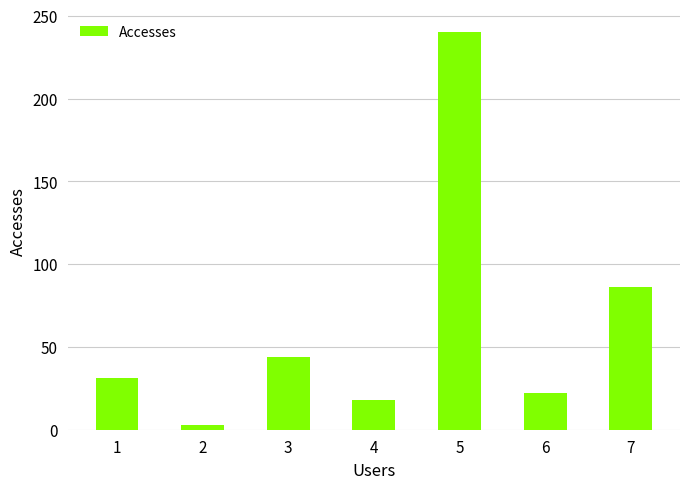

What is the ratio of the value at 3 to the value at 6?

2.0